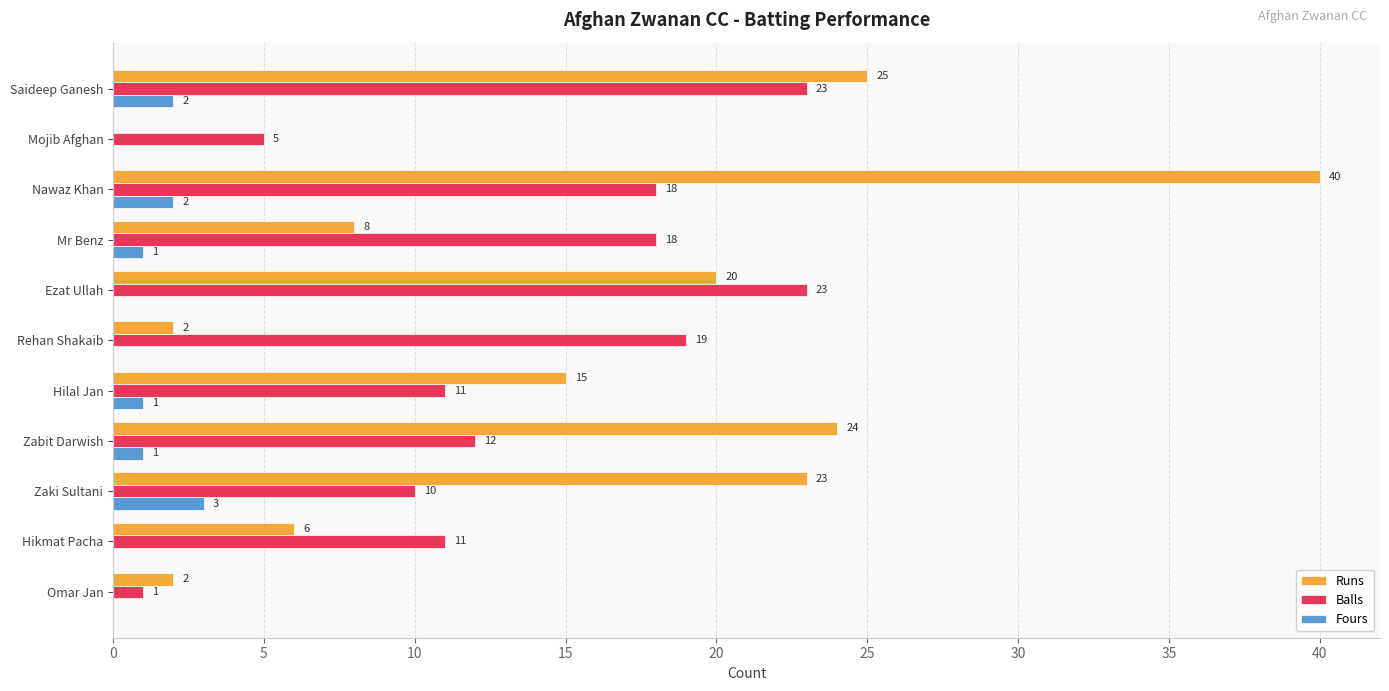

What is the sum of all Runs values?

165